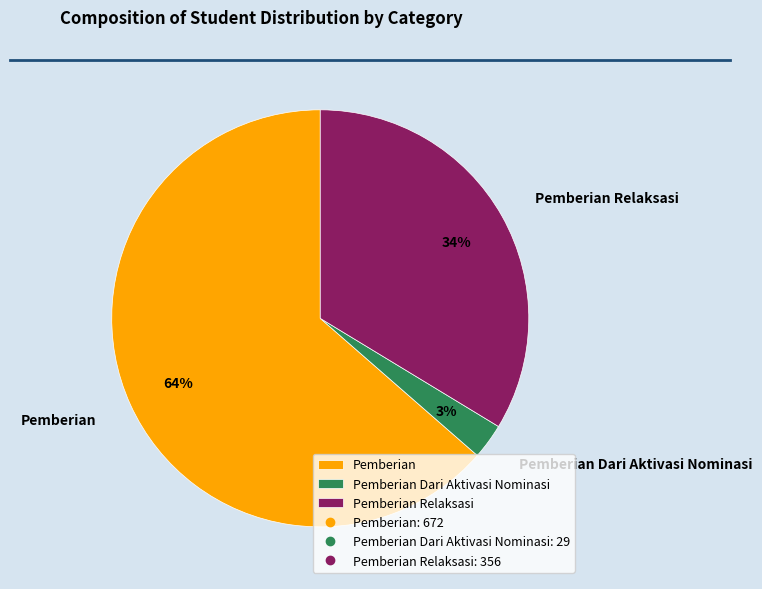

To the nearest percent, what is the difference between the Pemberian Relaksasi and Pemberian slice percentages?

30%